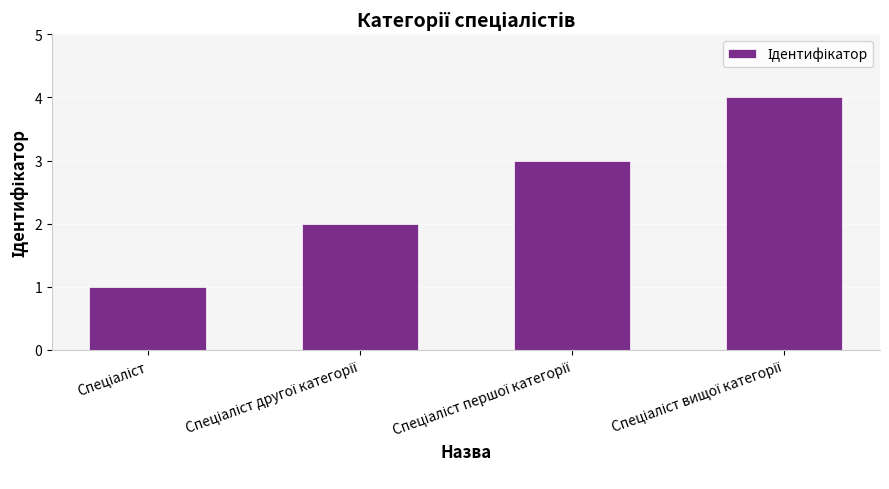

What is the minimum value shown in the chart?

1